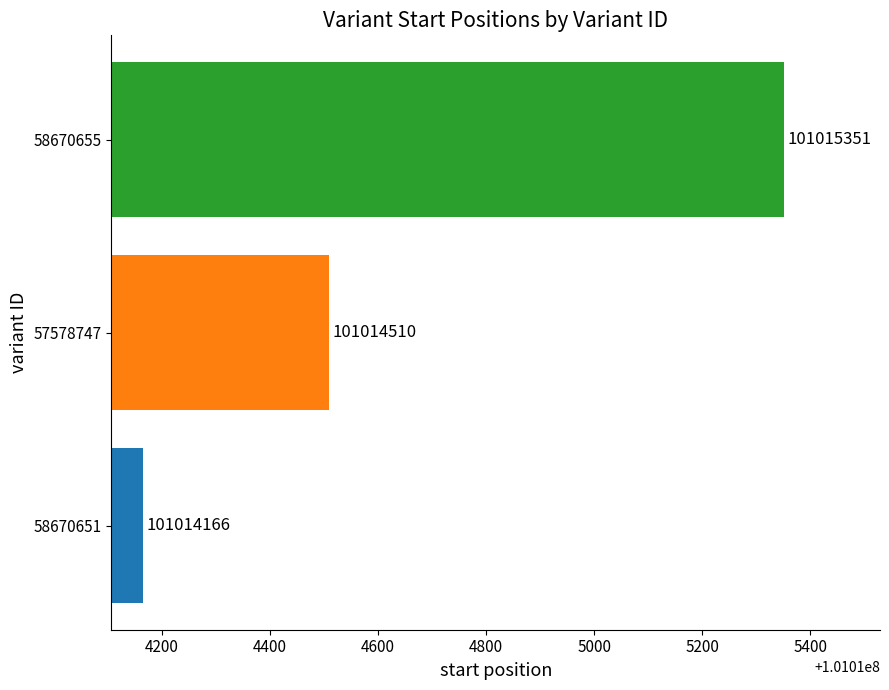

Reading top to bottom, what are all the values shown in this chart?

58670655=101015351	57578747=101014510	58670651=101014166